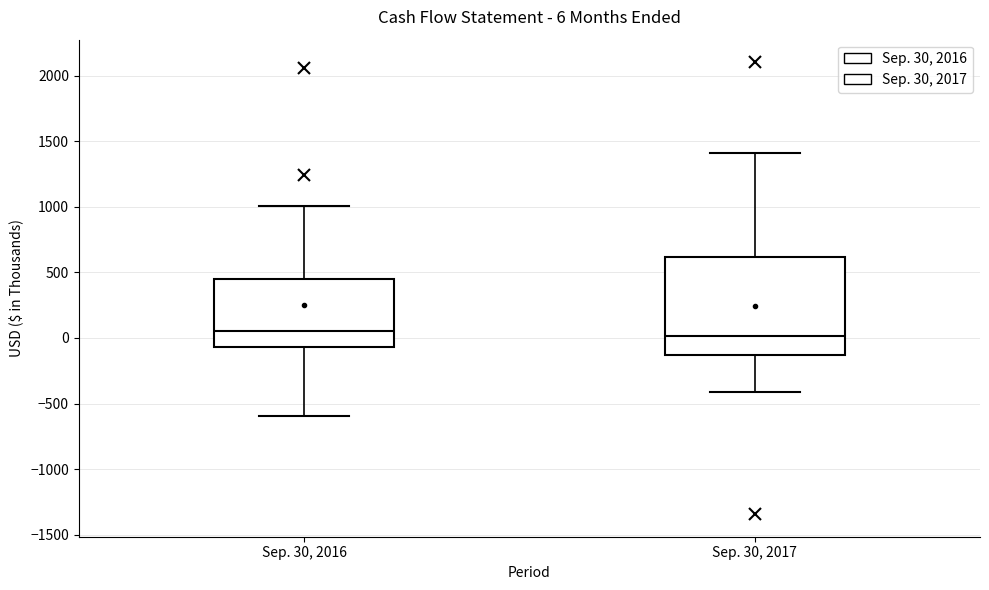

Comparing the boxes themselves (not the whiskers), which one is the tallest?

Sep. 30, 2017